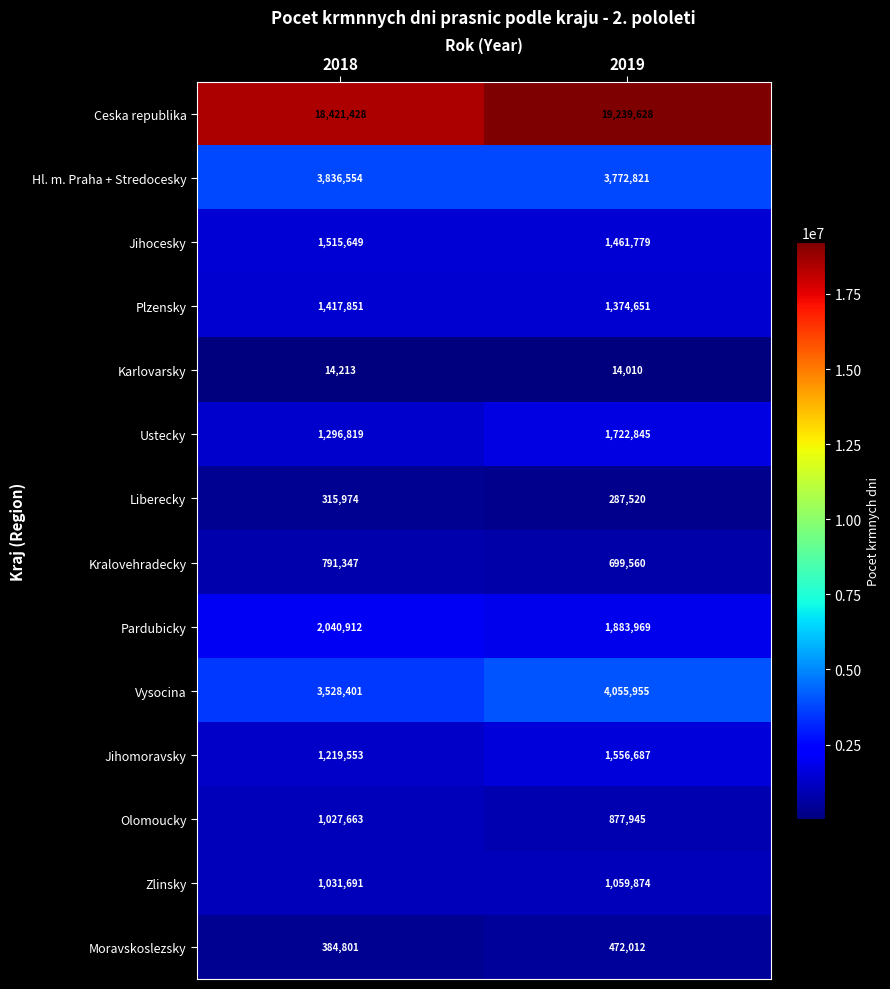

At how many categories does at least one series exceed 2260797?

2